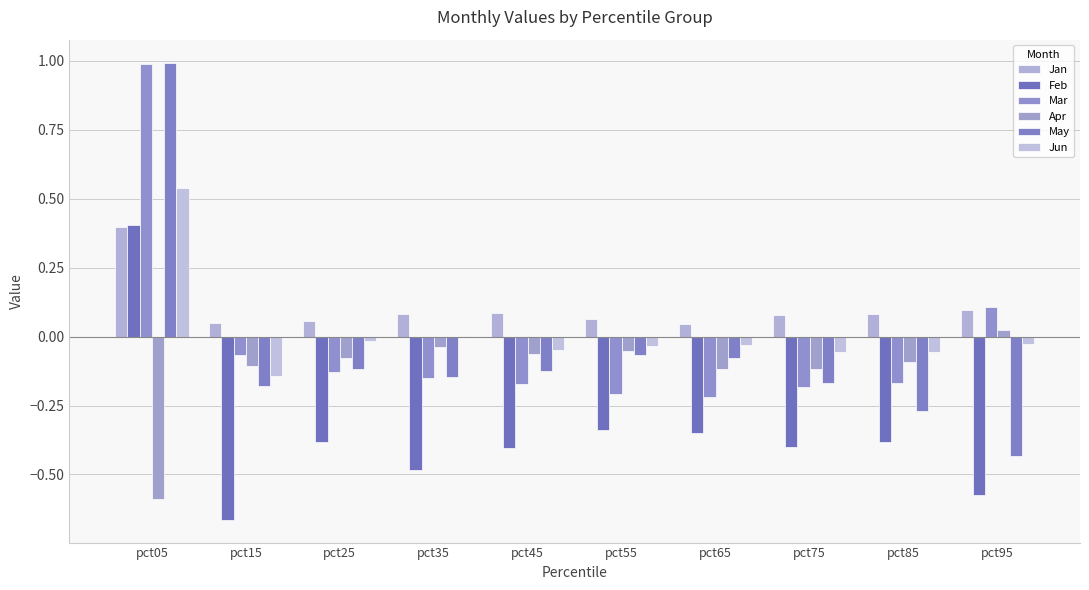

Which category has the highest value across all series?

pct05